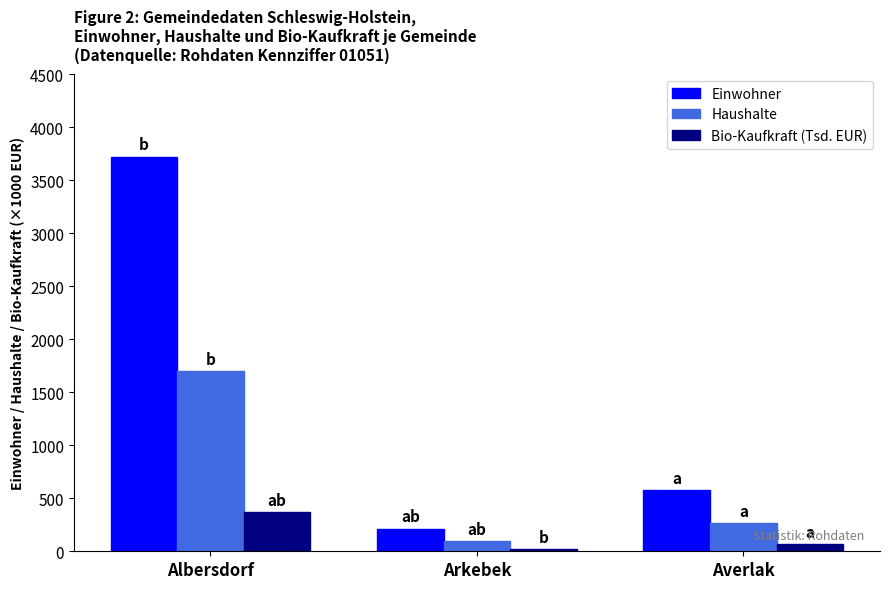

What is the approximate value of Haushalte at Arkebek?

96